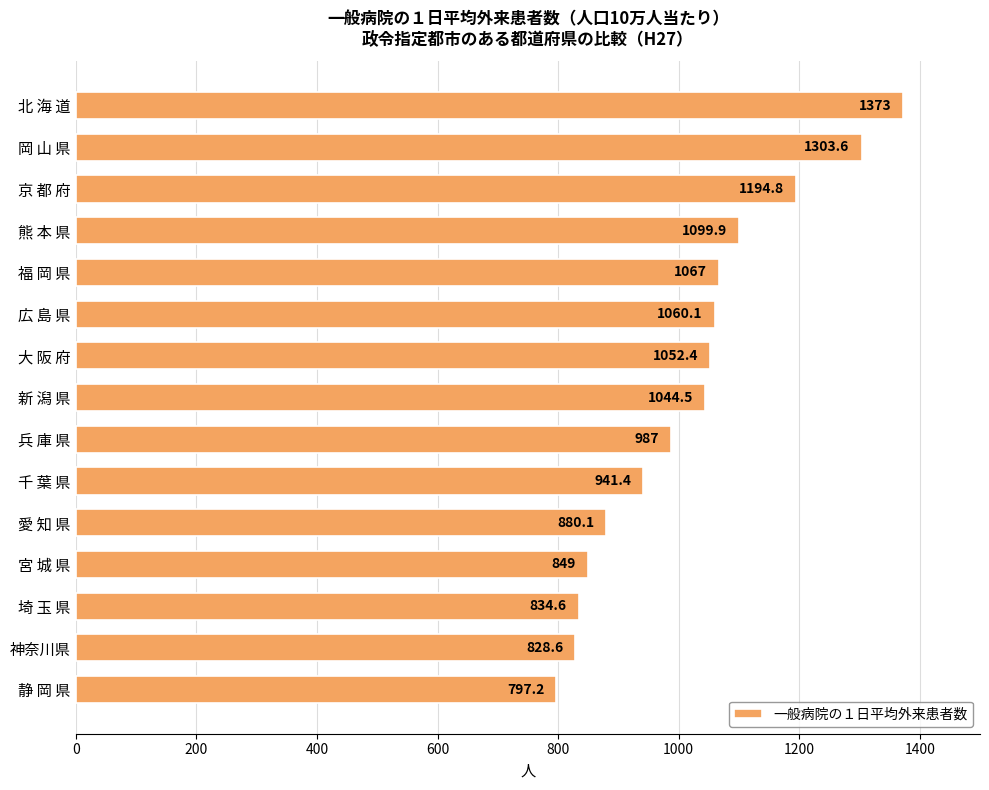

Which has a higher value, 京 都 府 or 広 島 県?

京 都 府